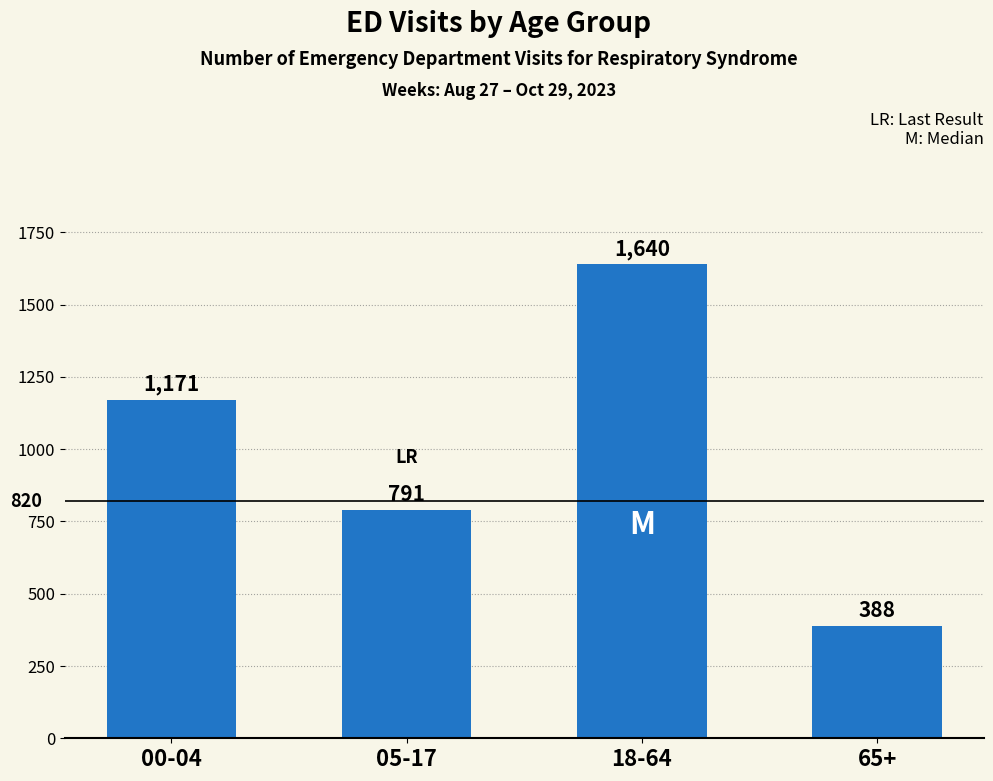

What is the value of the 3rd bar from the left?

1640